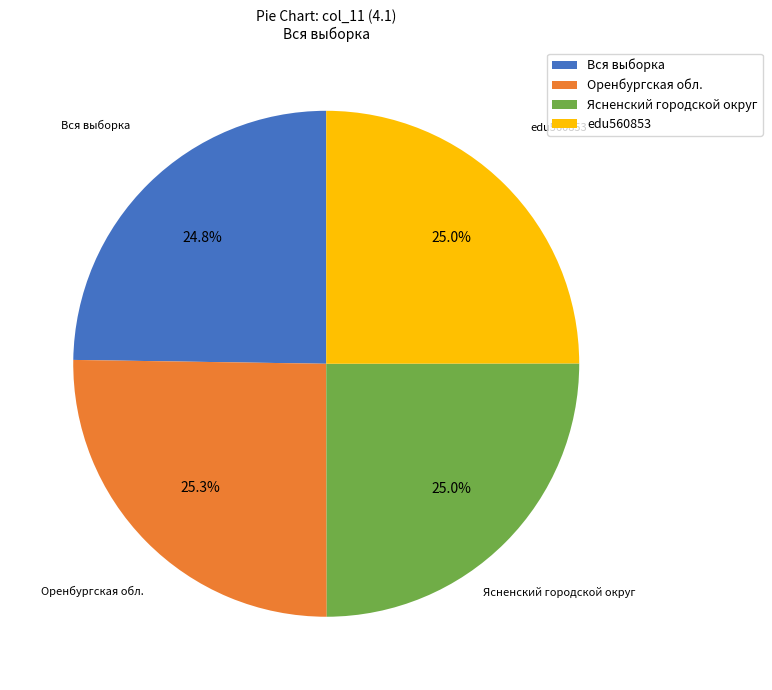

To the nearest percent, what percentage of the pie is Оренбургская обл.?

25%